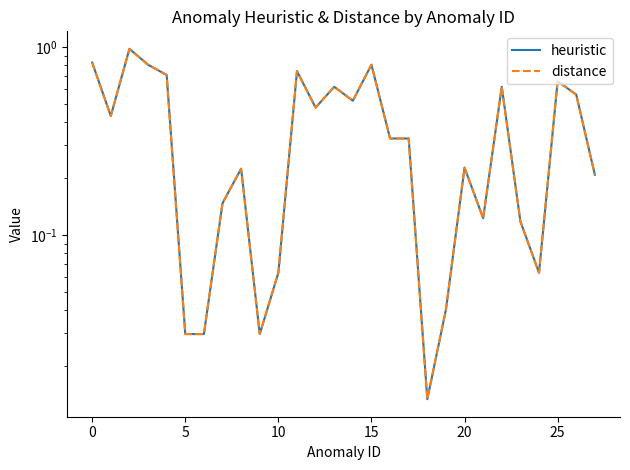

Is the value of heuristic at 15 greater than the value of distance at 30?

Yes